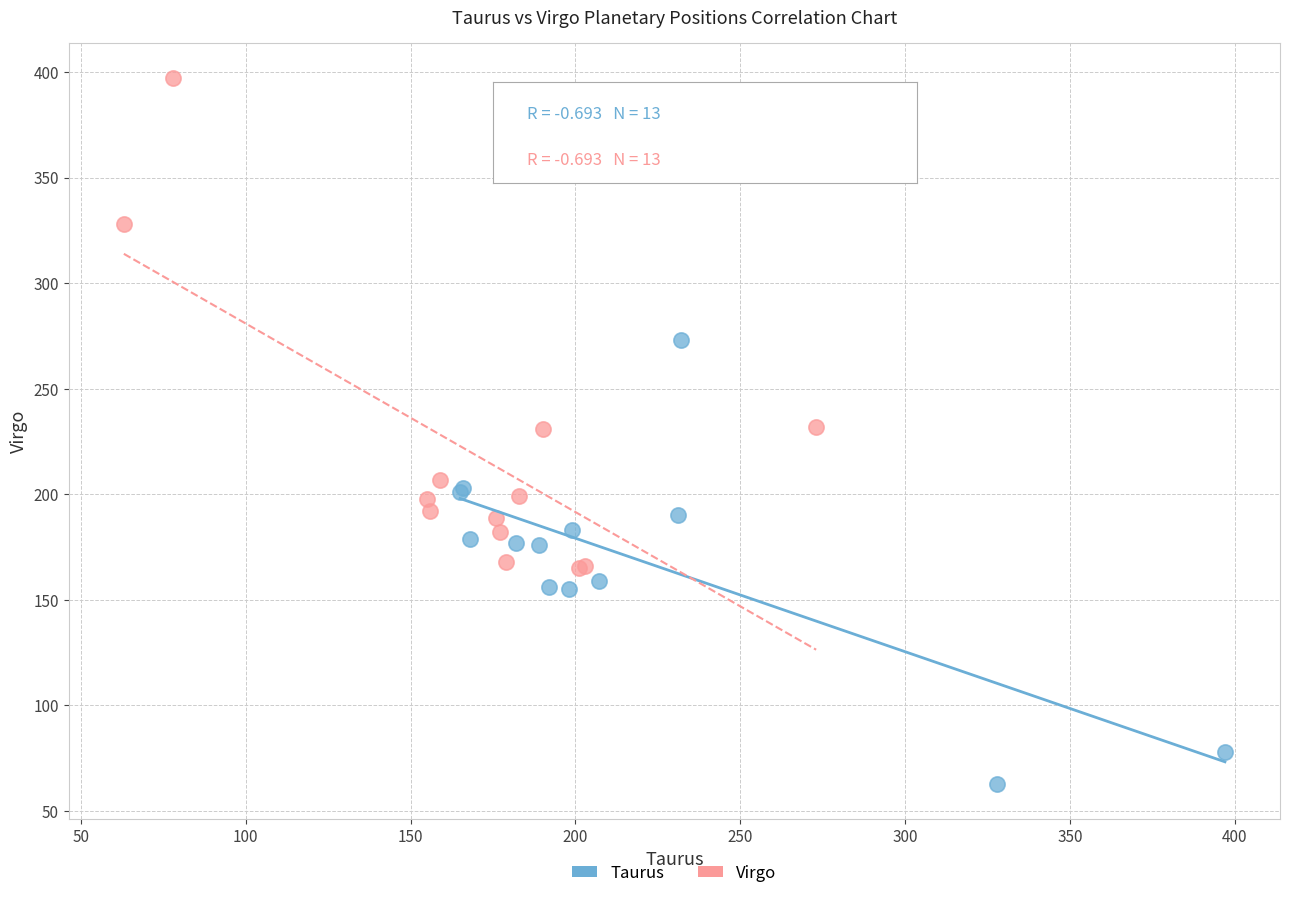

Which series has the widest spread of Y values?

Virgo